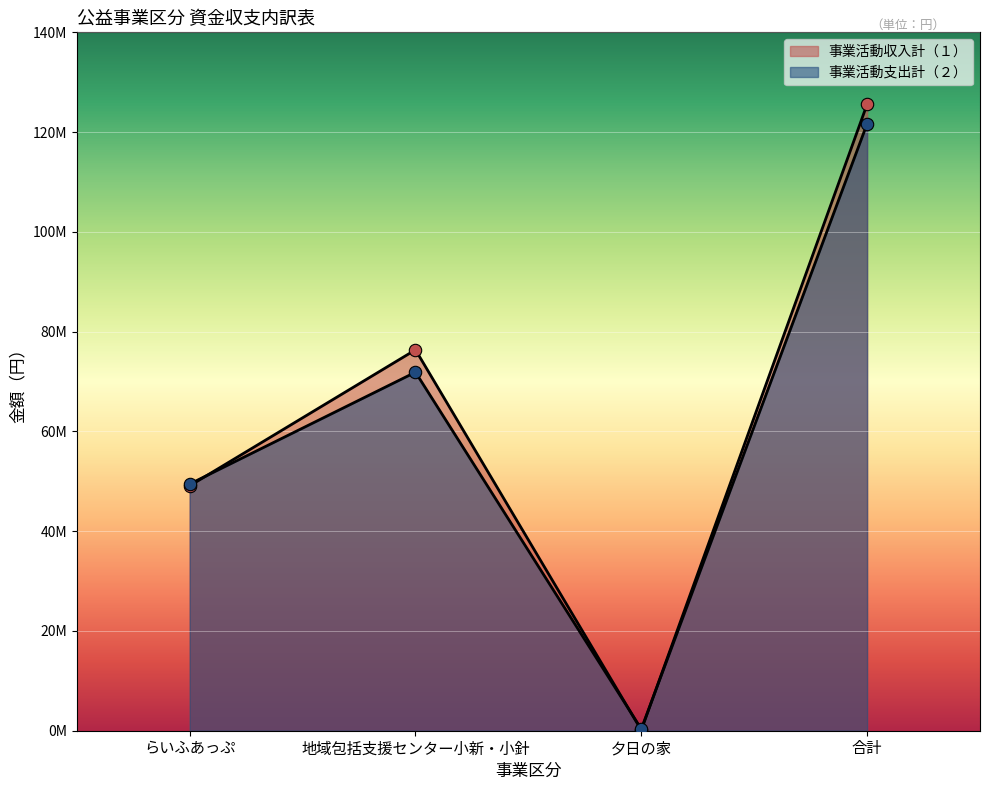

Which series contains the highest Y value?

事業活動収入計（１）